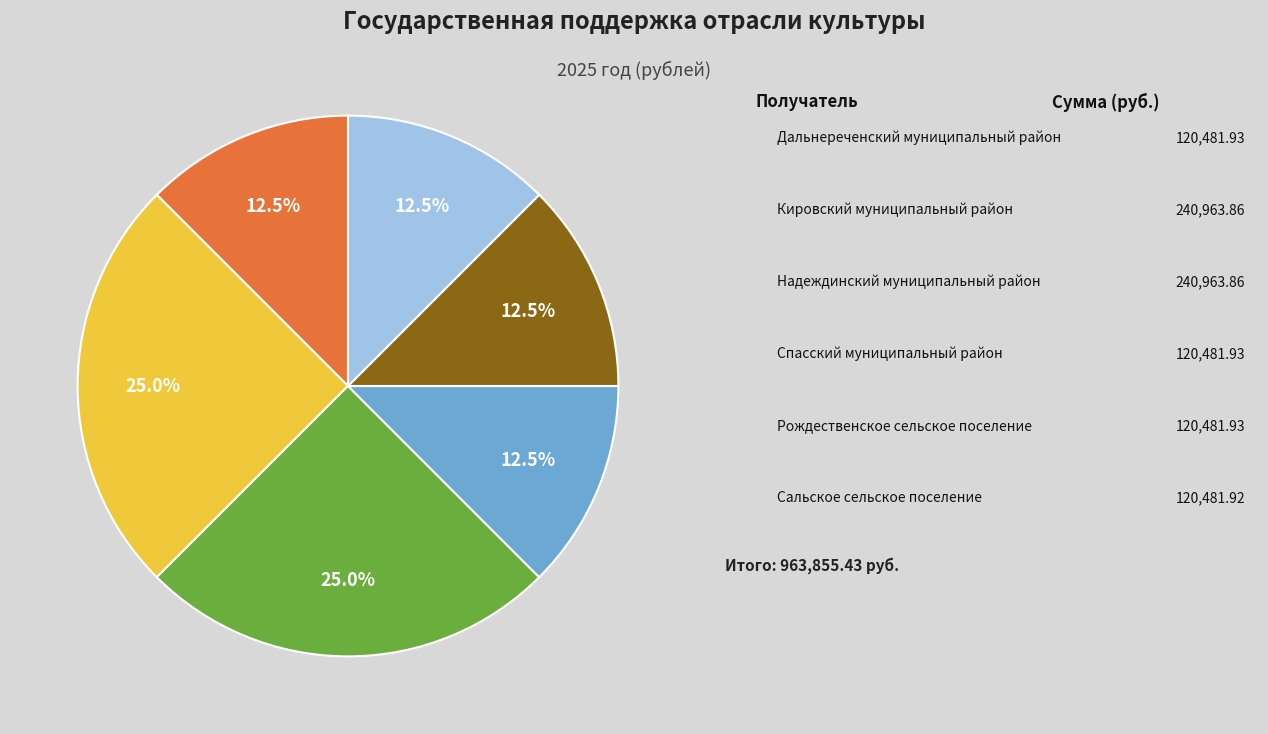

Is there a majority slice in this chart?

No